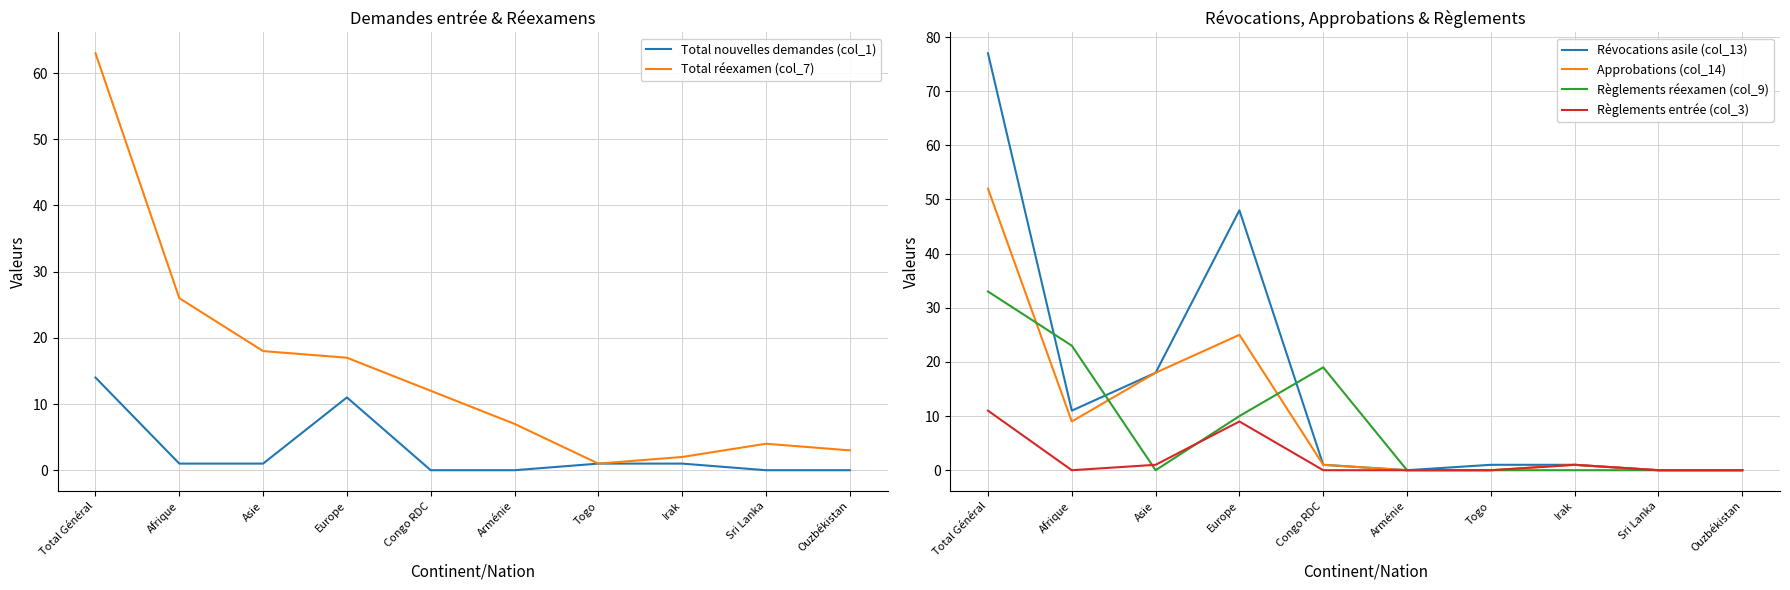

Rank the categories by Règlements réexamen (col_9) value from lowest to highest.

Asie, Arménie, Togo, Irak, Sri Lanka, Ouzbékistan, Europe, Congo RDC, Afrique, Total Général